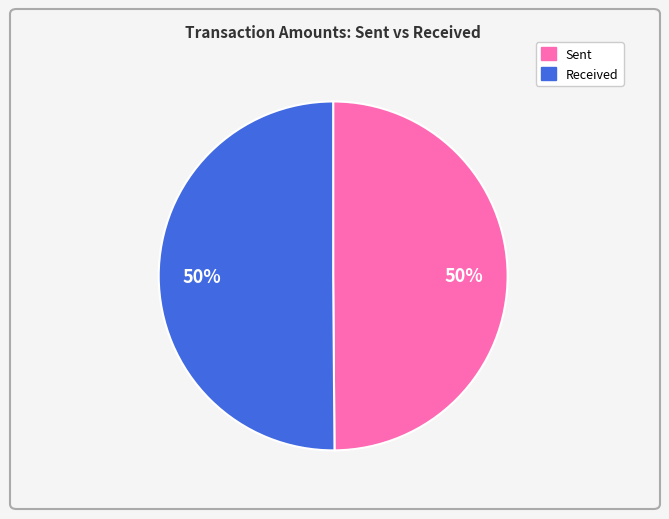

True or false: Received accounts for 64% of the total.

False